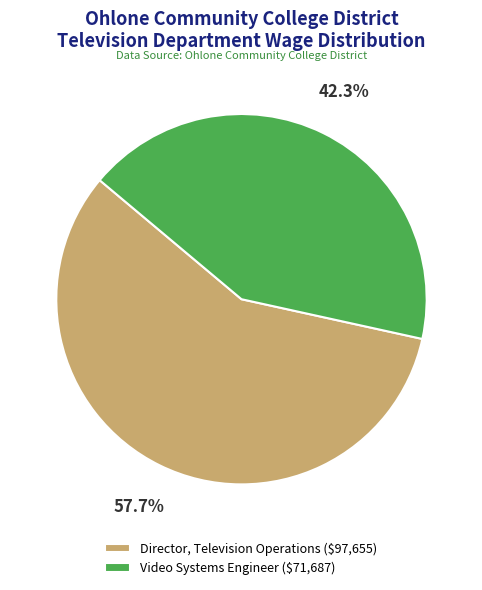

How many slices are in this pie chart?

2